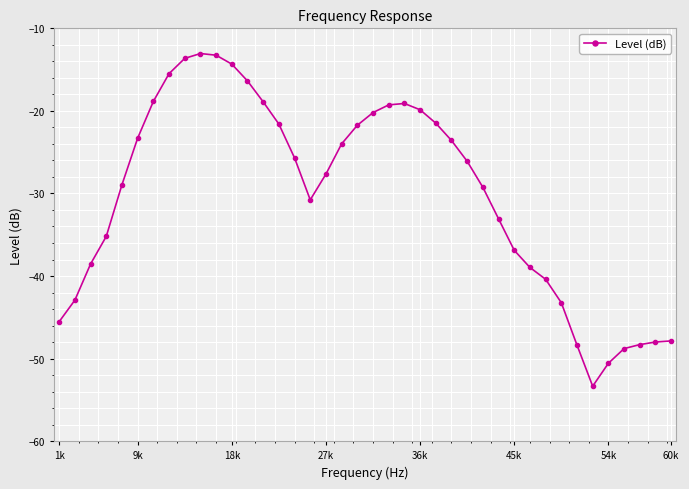

What is the value of the 6th point from the left?

-23.3